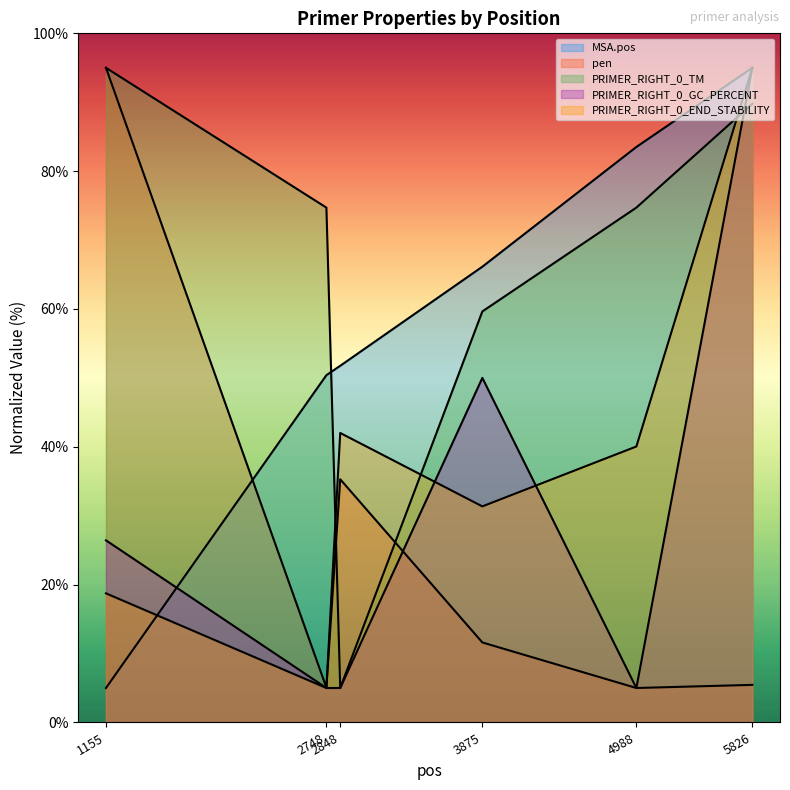

True or false: MSA.pos and PRIMER_RIGHT_0_END_STABILITY cross at least once.

True